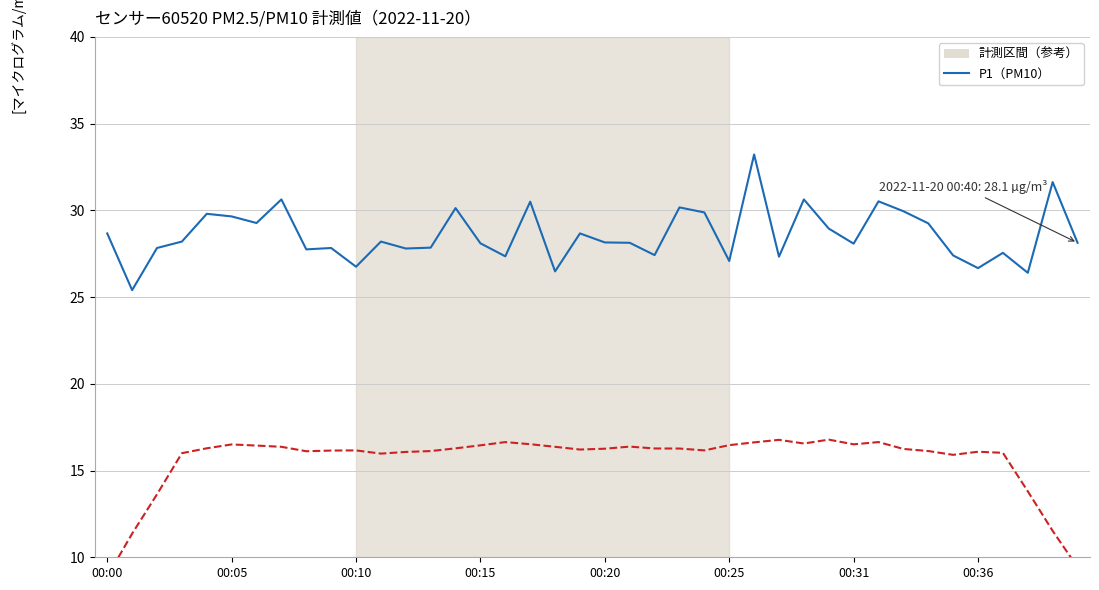

The P2（PM2.5） series shows 31.3 at 00:36. True or false?

False